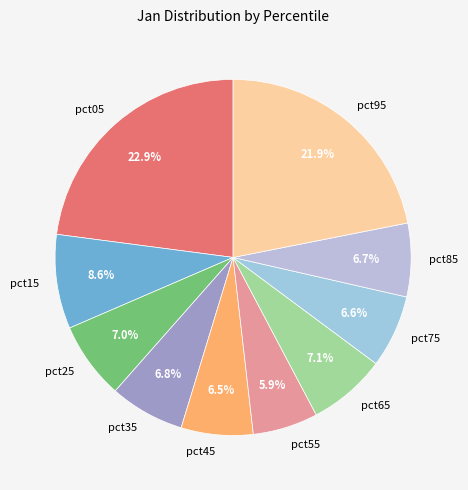

The pct95 slice represents 22% of the pie. True or false?

True